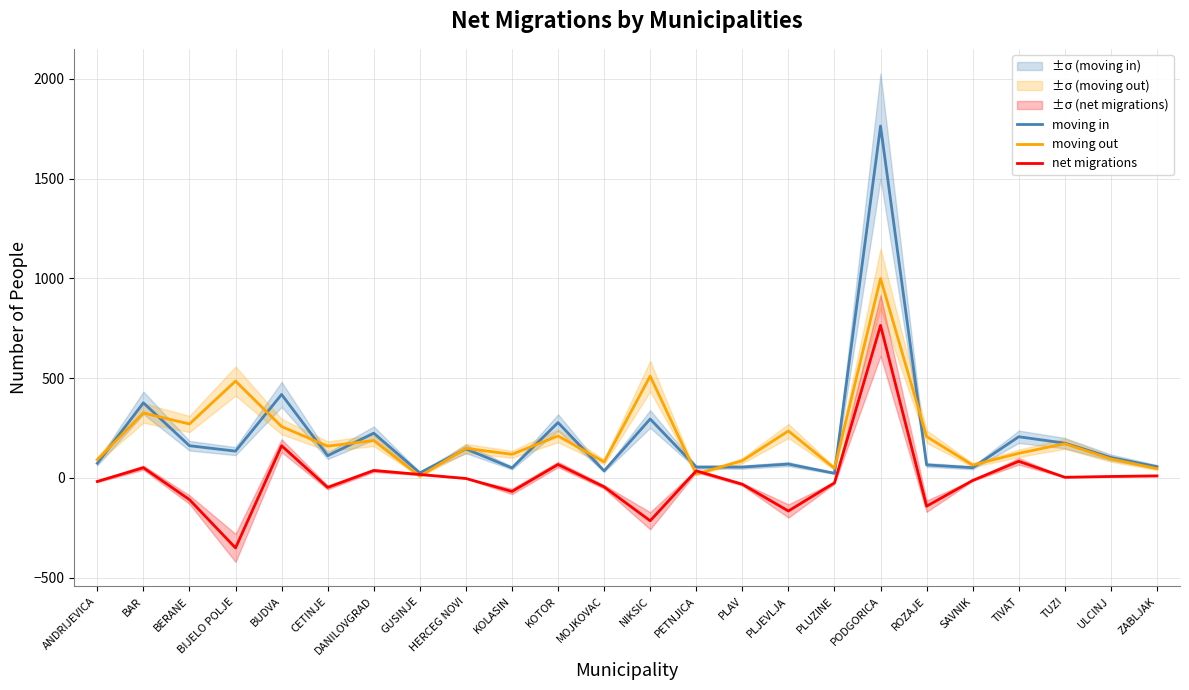

What is the difference between the second highest and second lowest values in the moving in series?

393